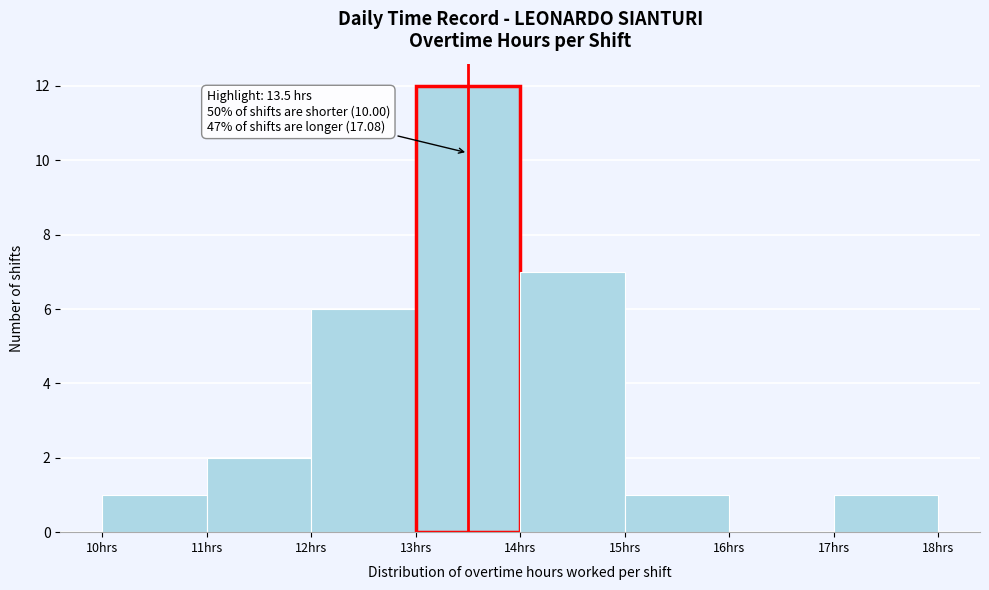

Which range on the x-axis has the tallest bar?

13 to 14